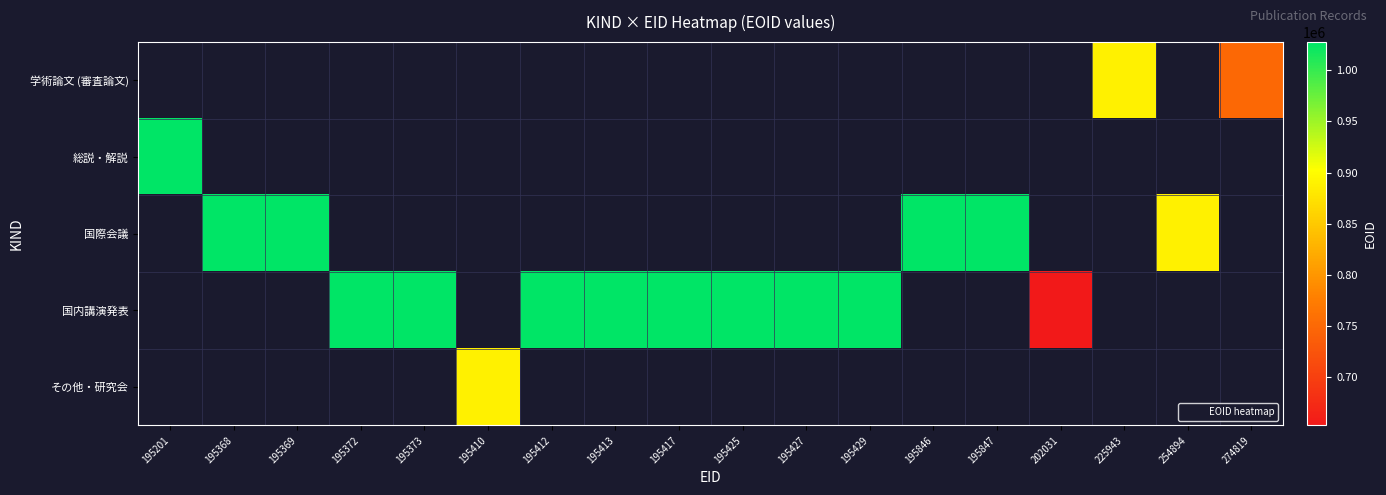

What is the maximum value shown in the chart?

1027321.0